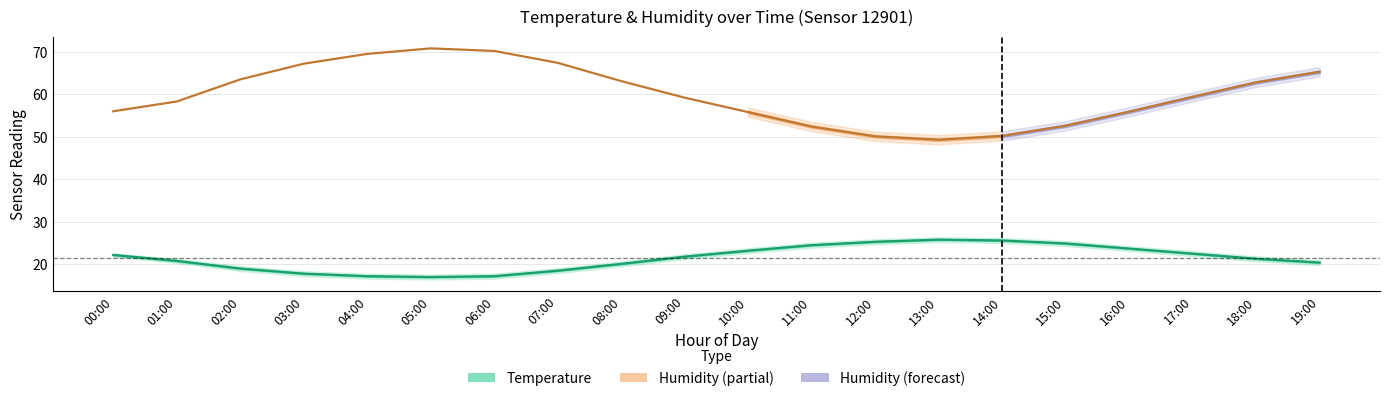

How many lines are shown in the chart?

2